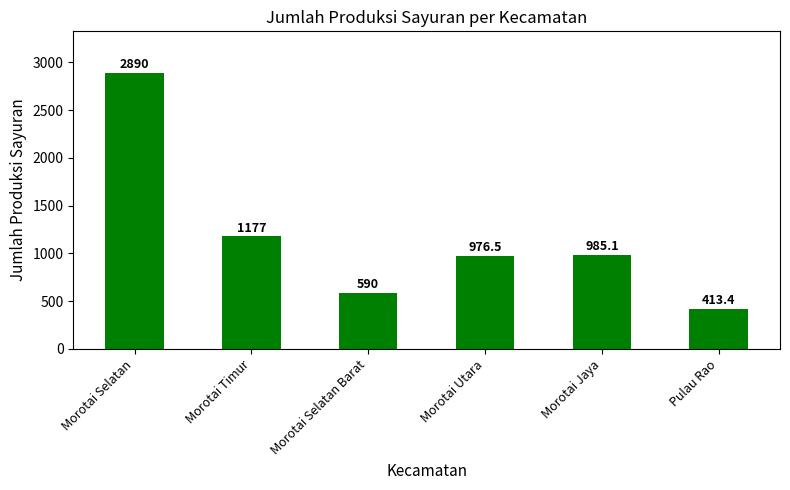

At which label does the data first exceed 985?

Morotai Selatan